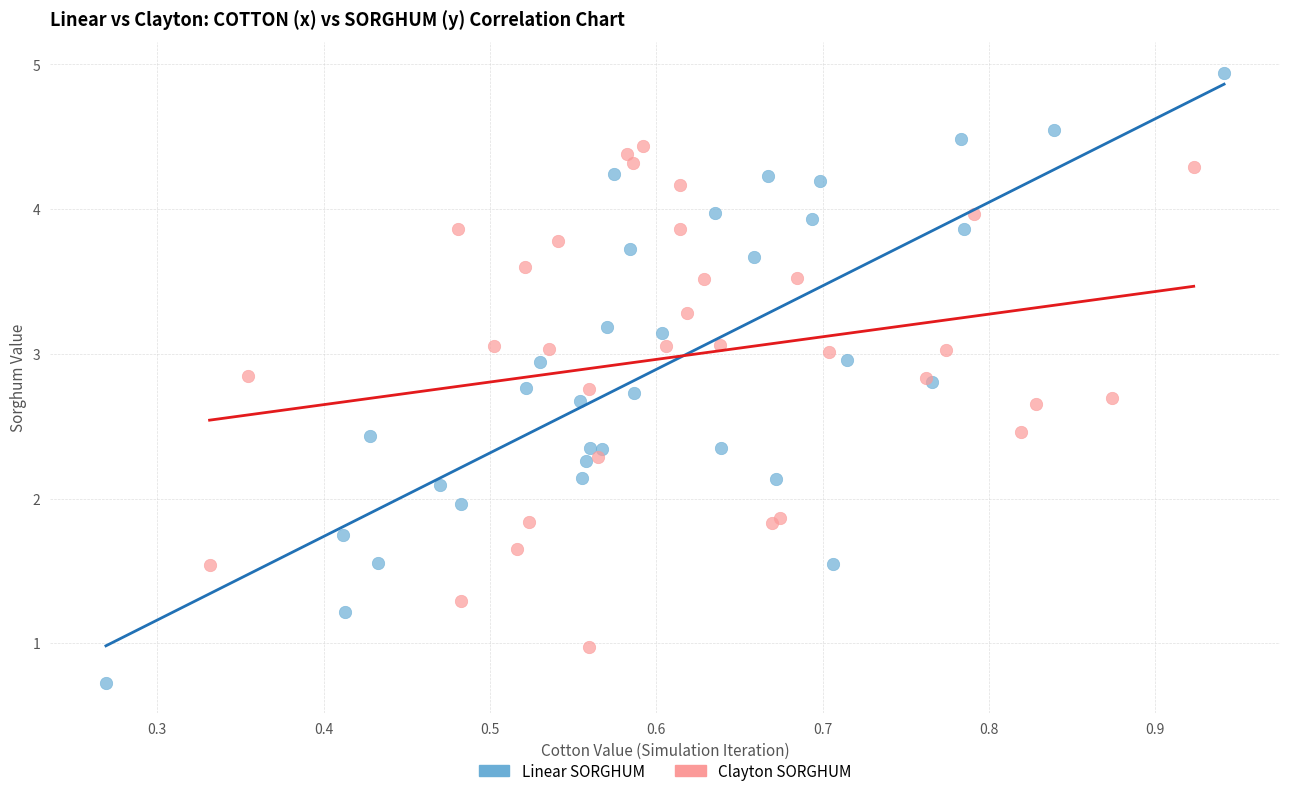

What are all the series names shown in the legend?

Linear SORGHUM, Clayton SORGHUM